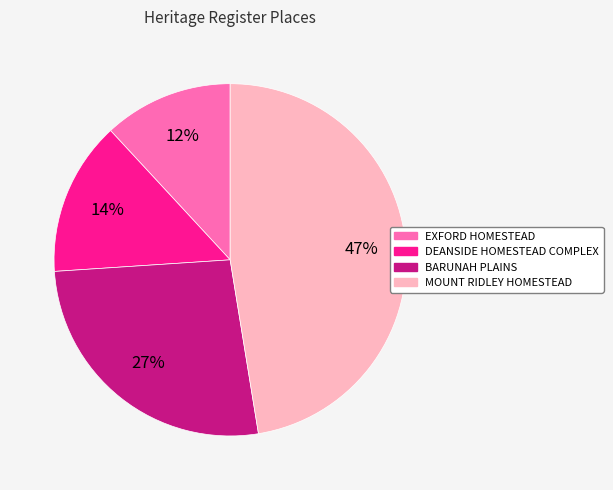

Do DEANSIDE HOMESTEAD COMPLEX and MOUNT RIDLEY HOMESTEAD together represent more than half of the pie?

Yes